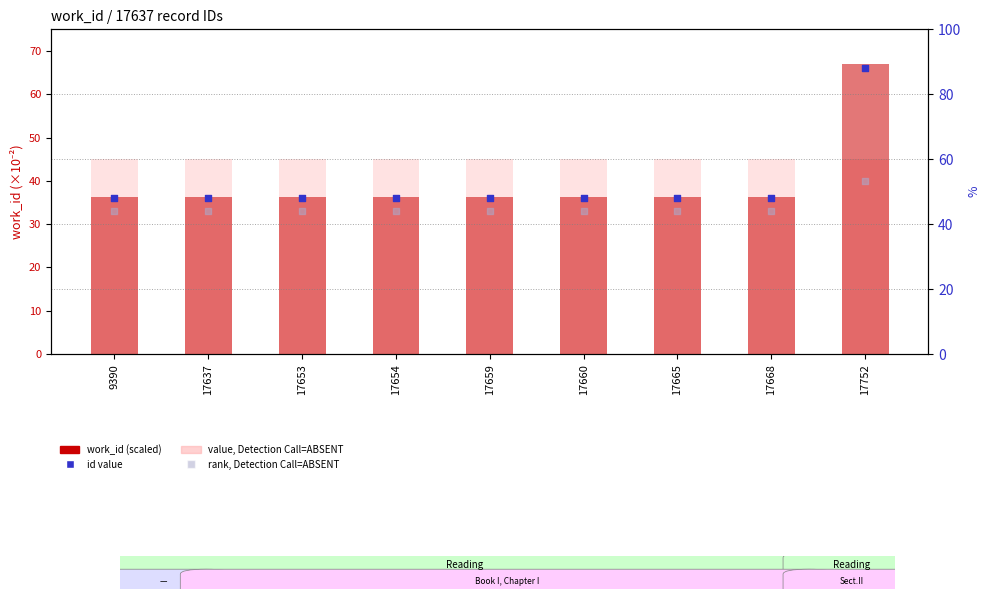

Which series has the widest spread of Y values?

work_id (scaled /100)